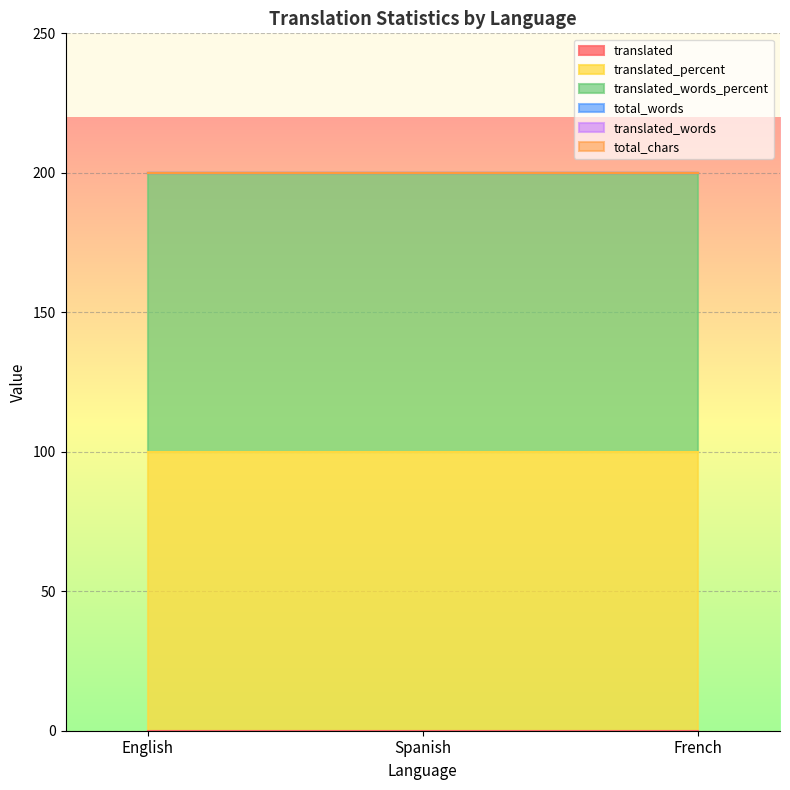

What position from the right is Spanish?

2